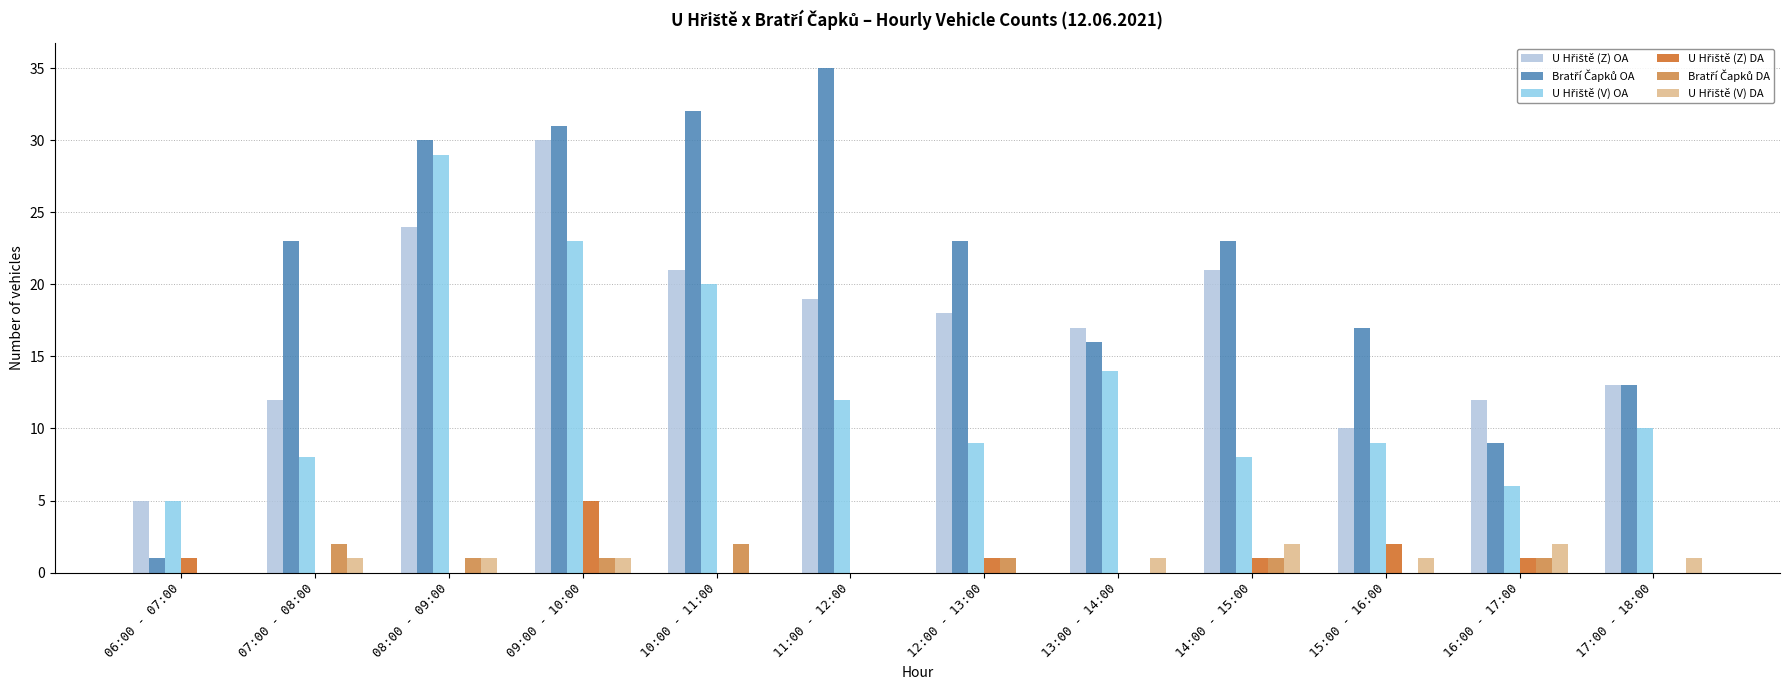

Which category has the highest value across all series?

11:00 - 12:00